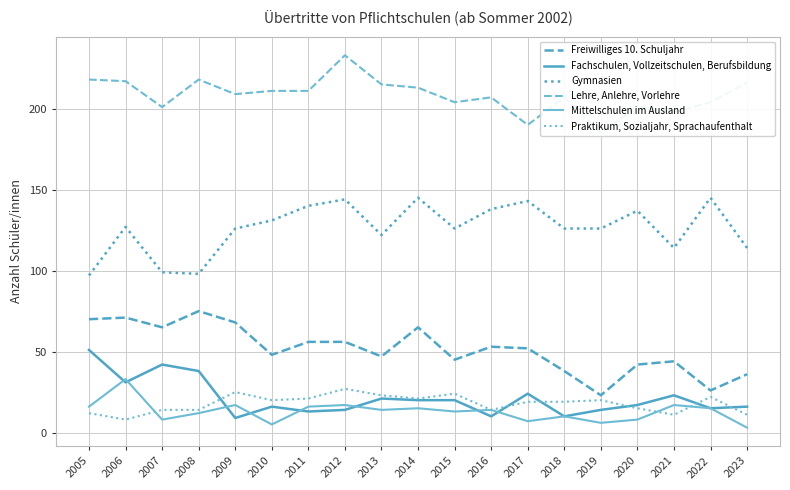

True or false: Lehre, Anlehre, Vorlehre and Freiwilliges 10. Schuljahr cross at least once.

False